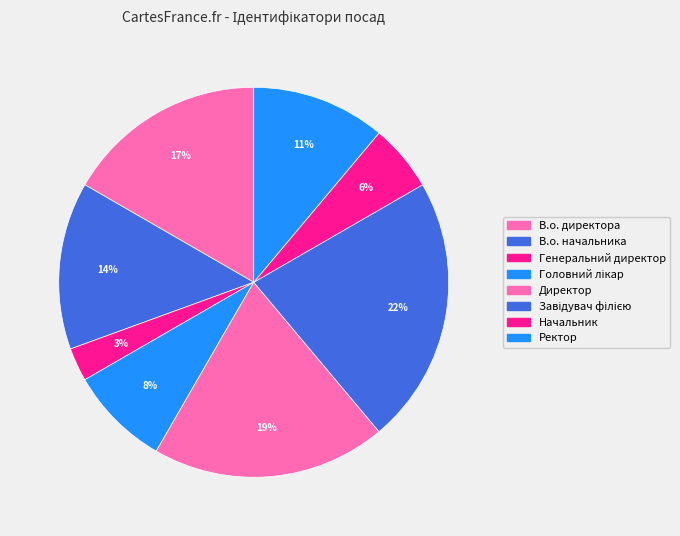

True or false: Ректор accounts for 1% of the total.

False